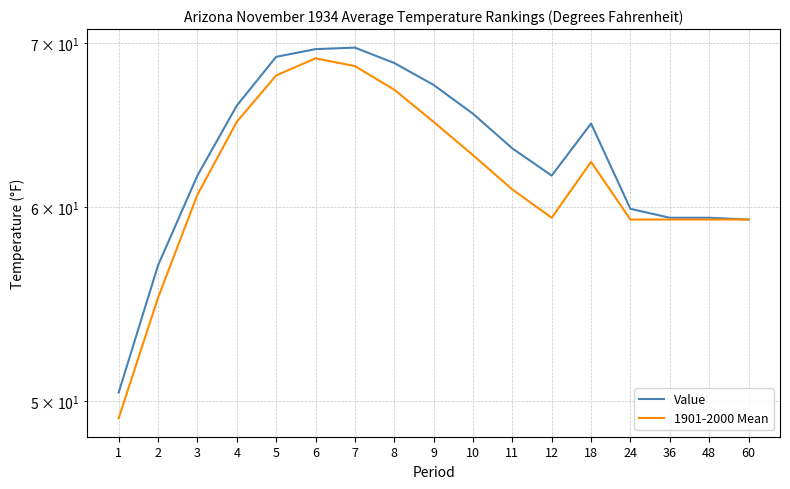

What is the value of the Value point at the 15th from the left?

59.4